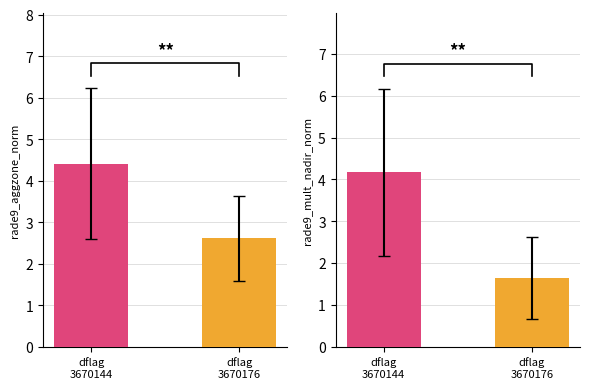

Does the chart contain any negative values?

No